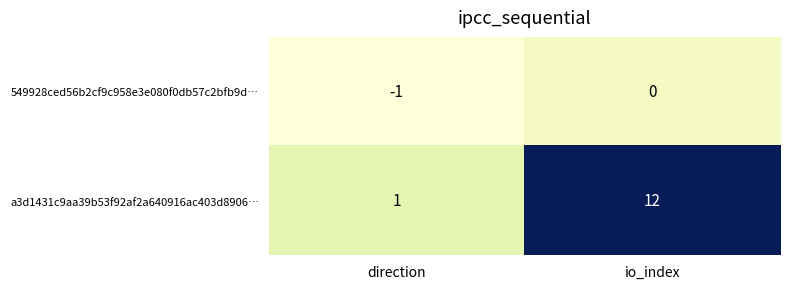

What is the difference between the highest and lowest values at direction?

2